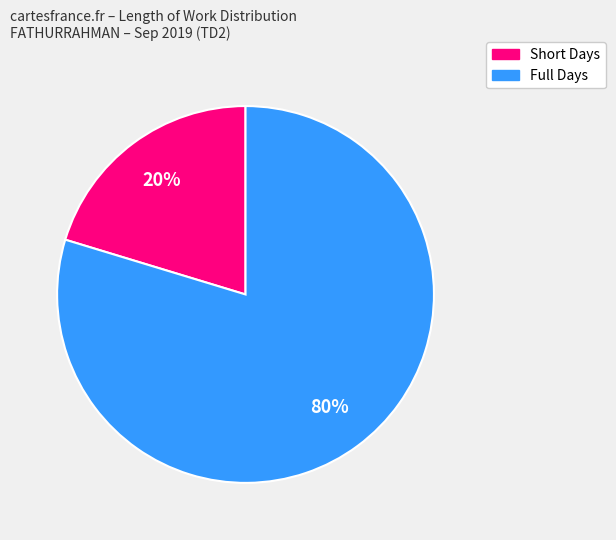

To the nearest percent, what is the average slice percentage?

50%